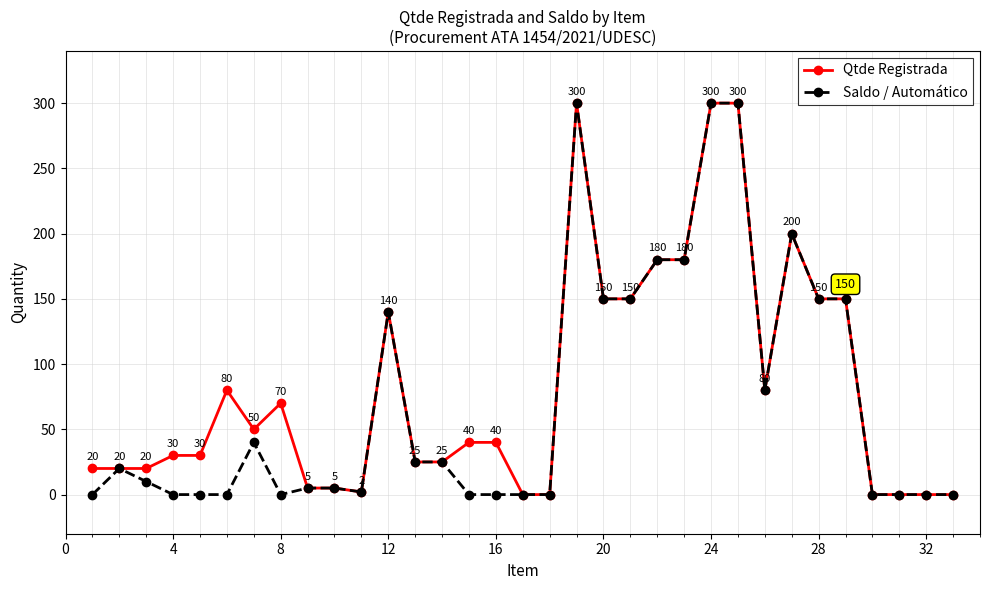

What is the value of the Qtde Registrada point at the 3rd from the left?

20